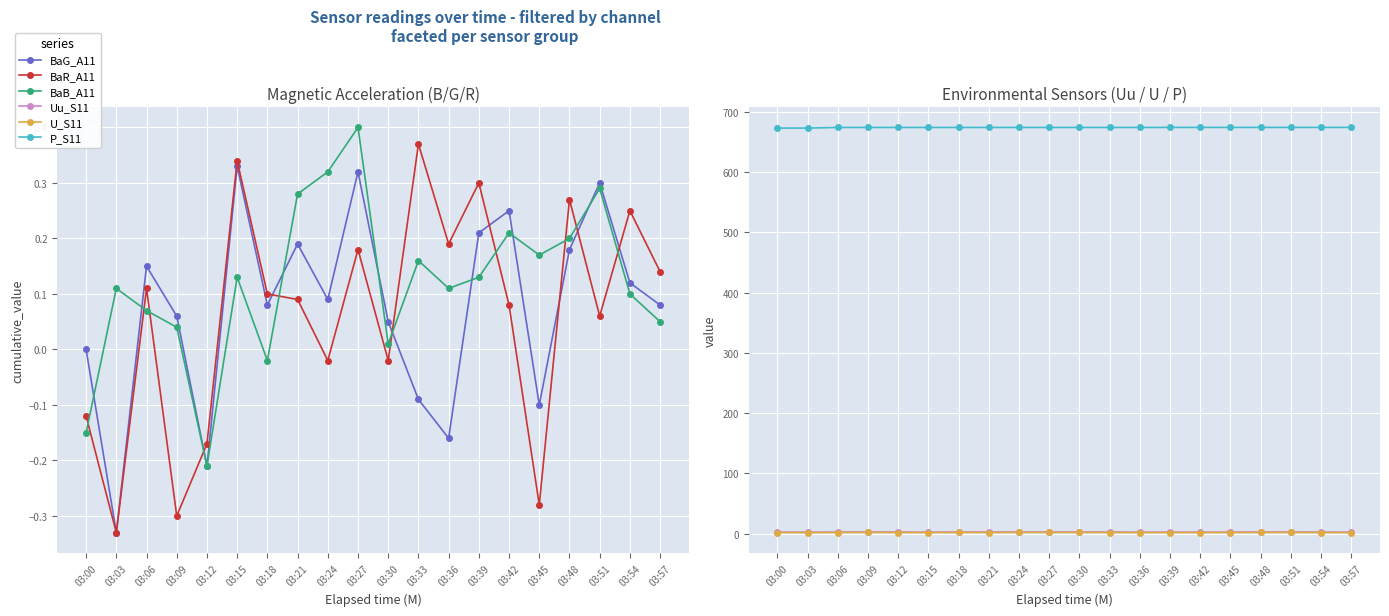

What is the difference between the highest and lowest values at 03:21?

673.8